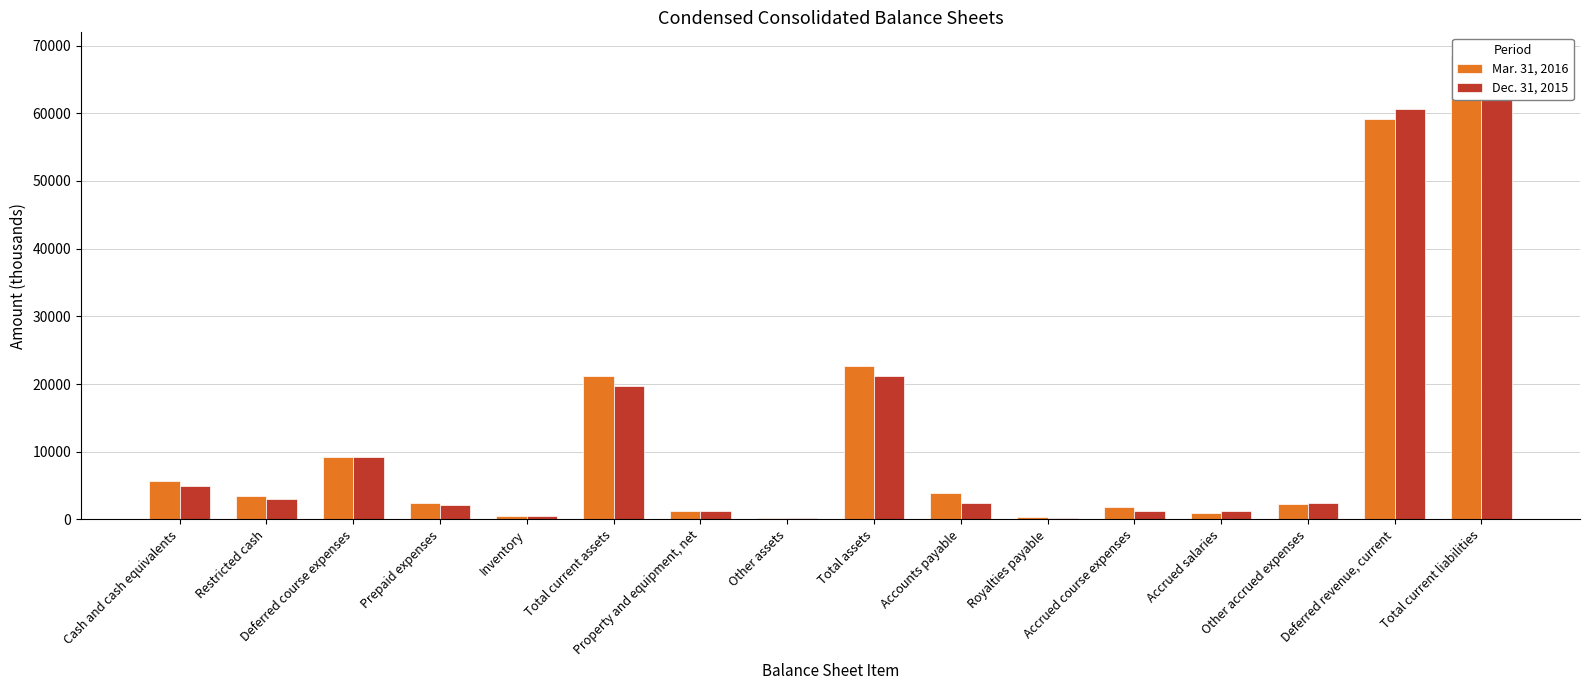

Rank the categories by Dec. 31, 2015 value from highest to lowest.

Total current liabilities, Deferred revenue, current, Total assets, Total current assets, Deferred course expenses, Cash and cash equivalents, Restricted cash, Accounts payable, Other accrued expenses, Prepaid expenses, Accrued salaries, Property and equipment, net, Accrued course expenses, Inventory, Other assets, Royalties payable